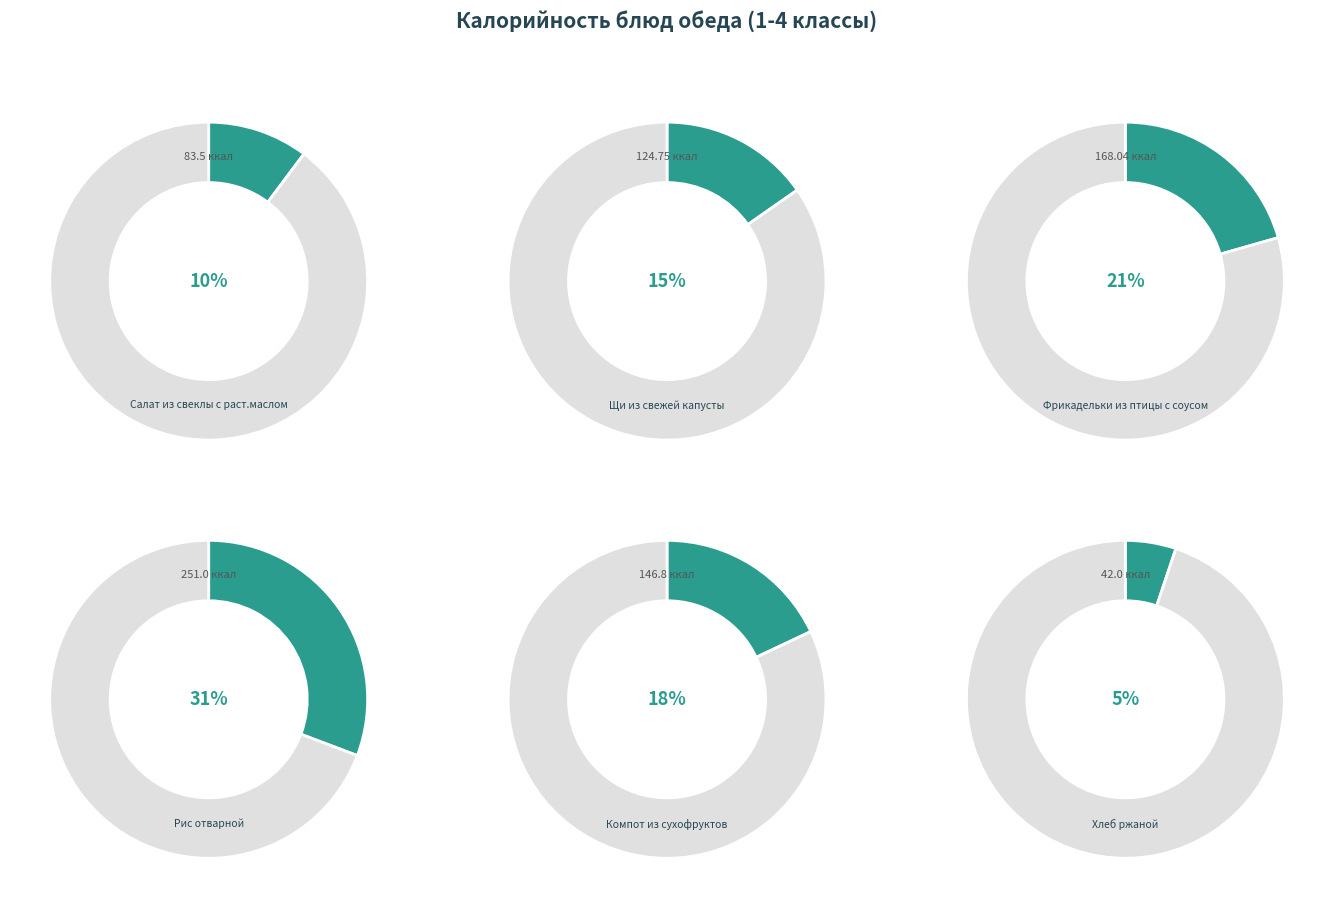

What is the smallest slice in the pie chart?

Хлеб ржаной